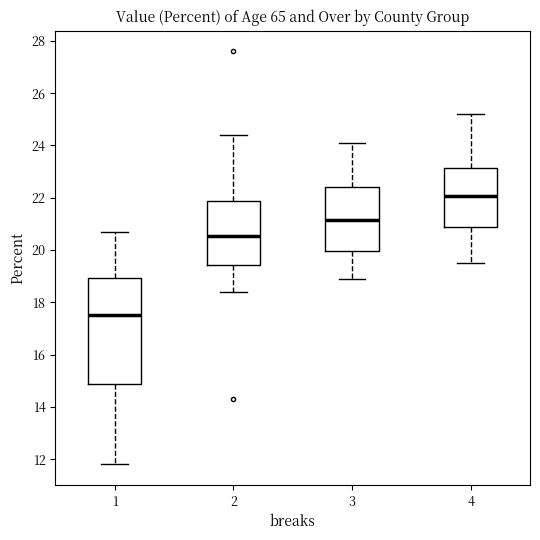

Which box has the highest median line?

4